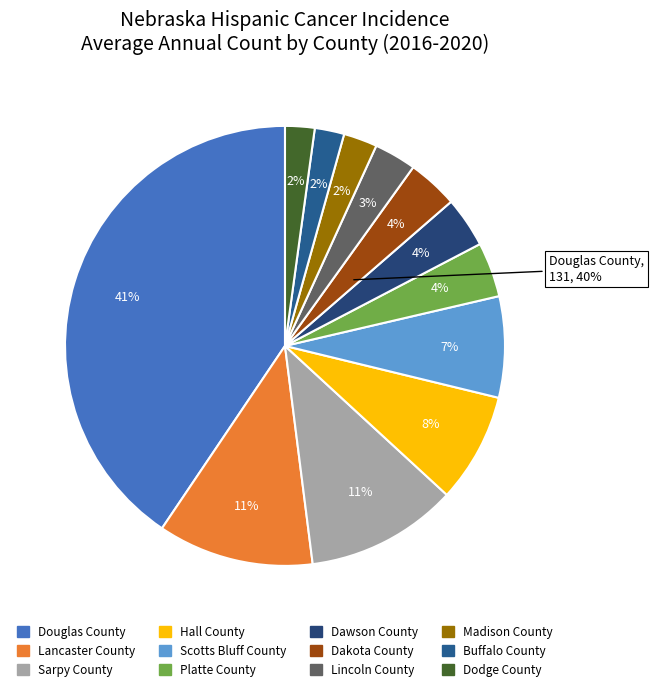

What percentage is the Madison County slice, to the nearest percent?

2%